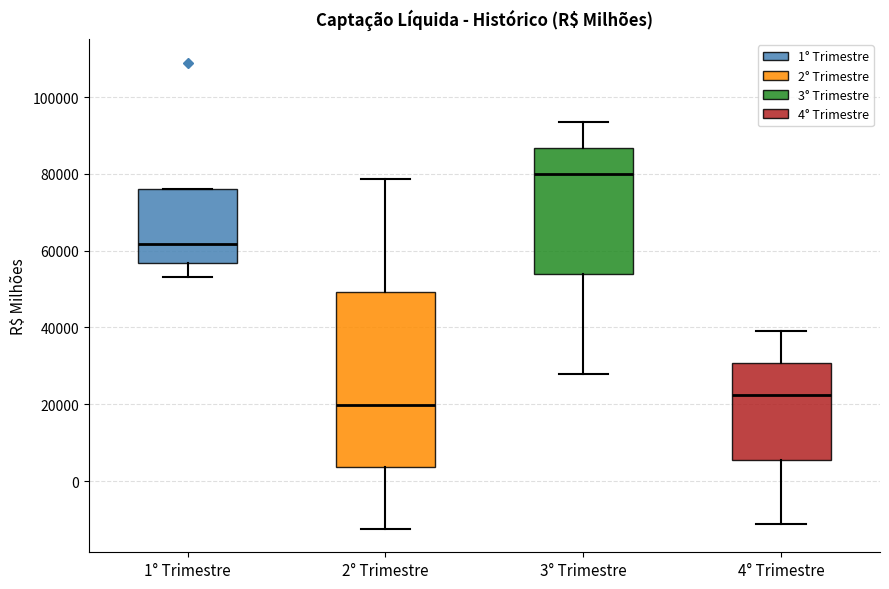

Which box's median line is the highest?

3° Trimestre